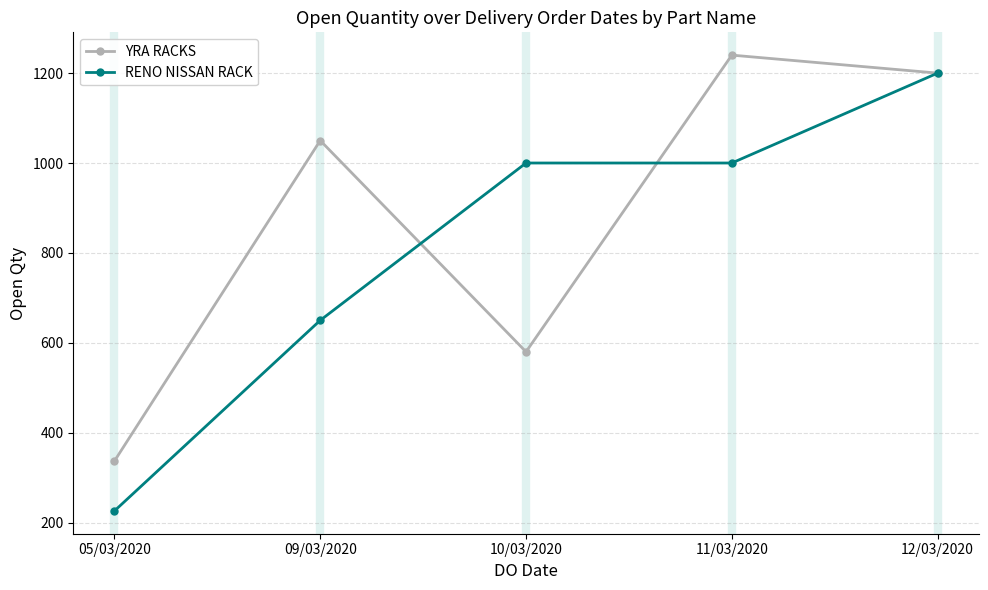

The YRA RACKS series shows 1240 at 11/03/2020. True or false?

True